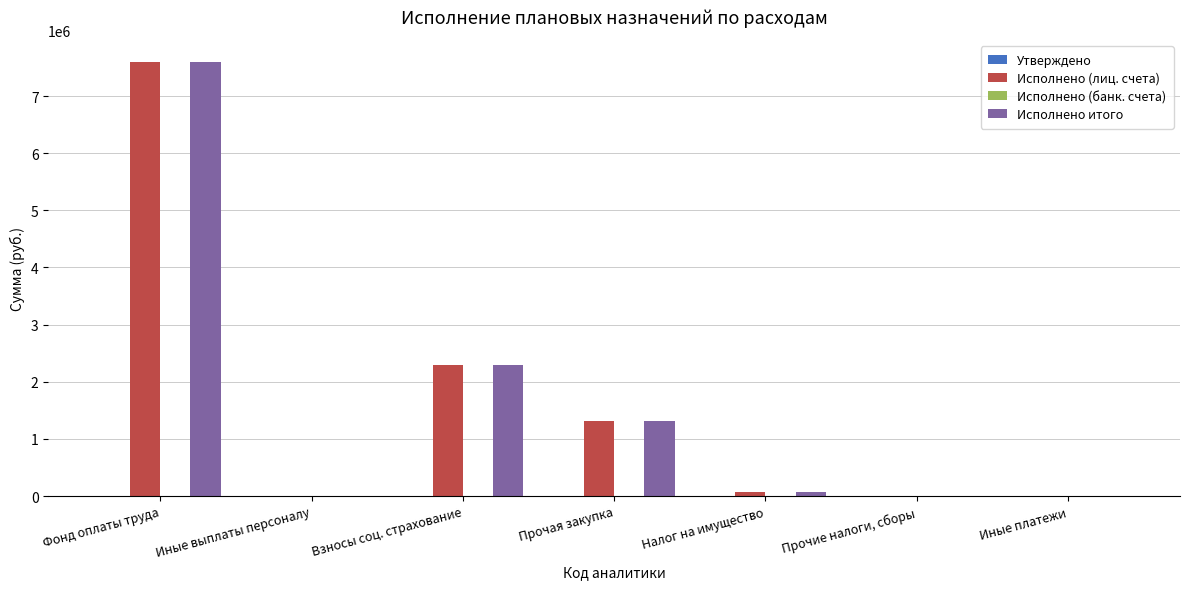

How many groups of bars are there?

7